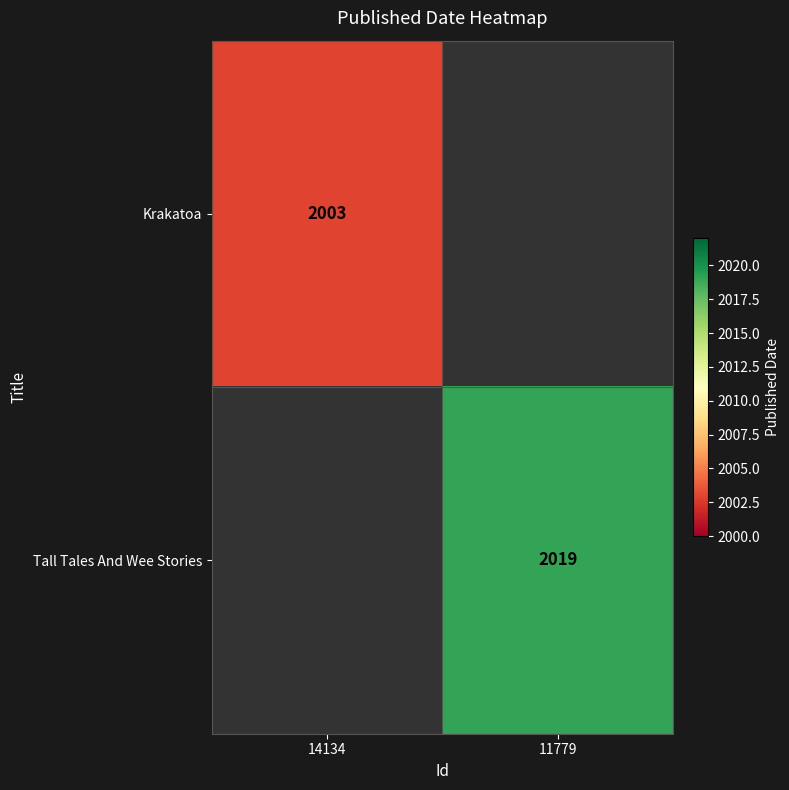

The value of Krakatoa at 14134 is 1342. True or false?

False